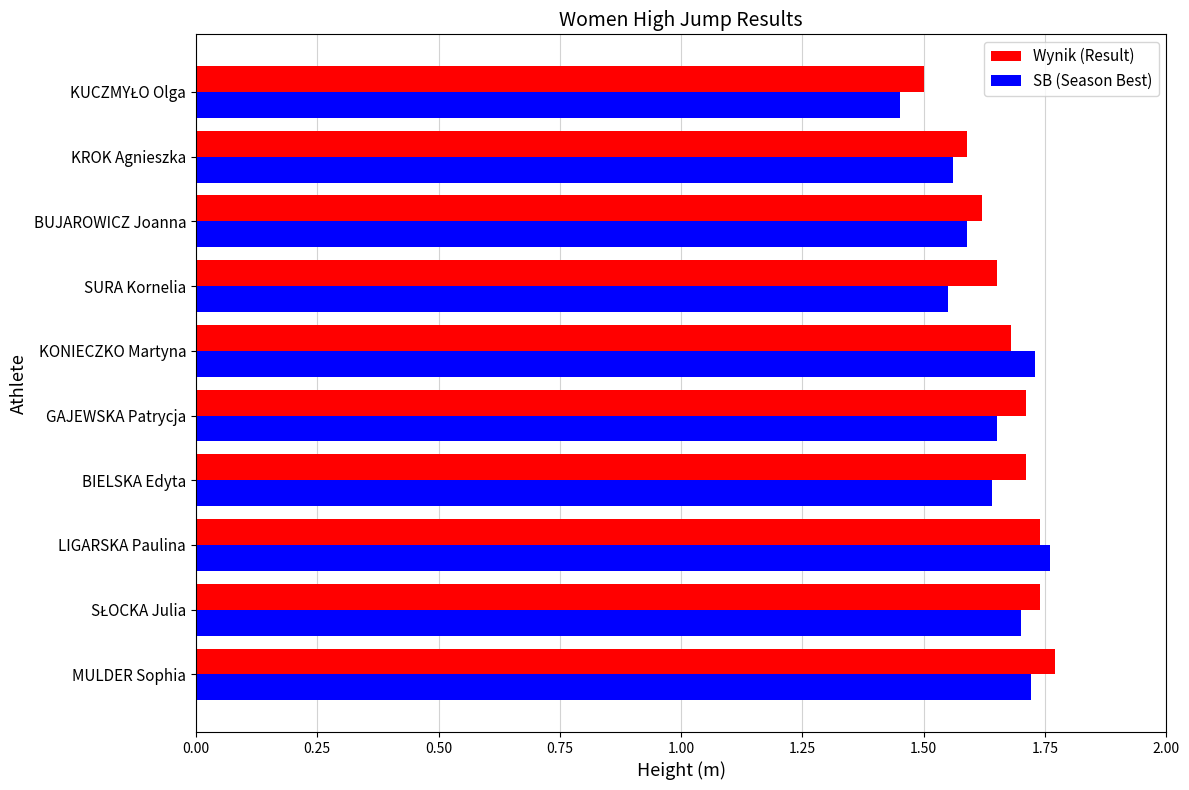

The Wynik (Result) series shows 1.7 at LIGARSKA Paulina. True or false?

True